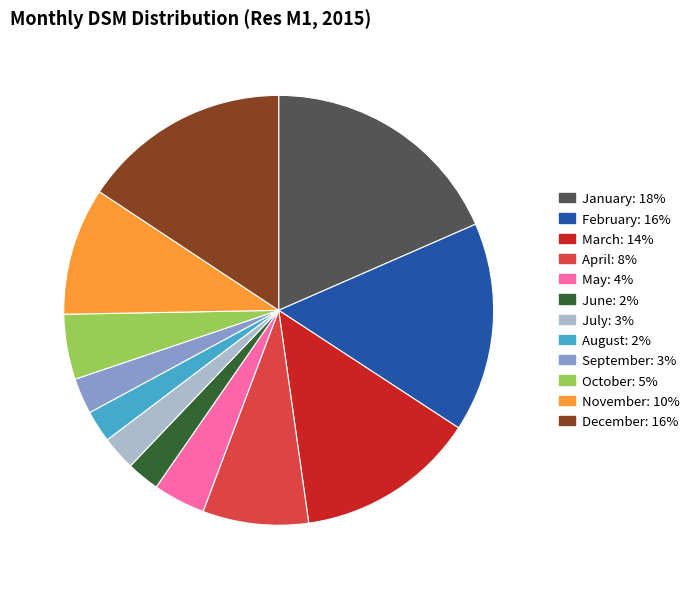

Do August and December together represent more than half of the pie?

No